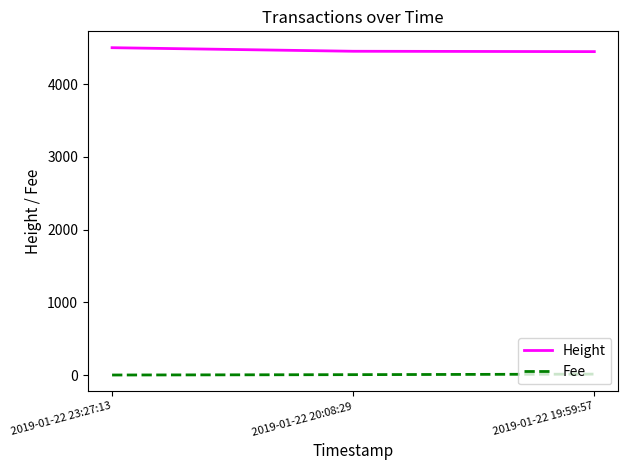

The Fee series shows 4.9 at 2019-01-22 20:08:29. True or false?

True